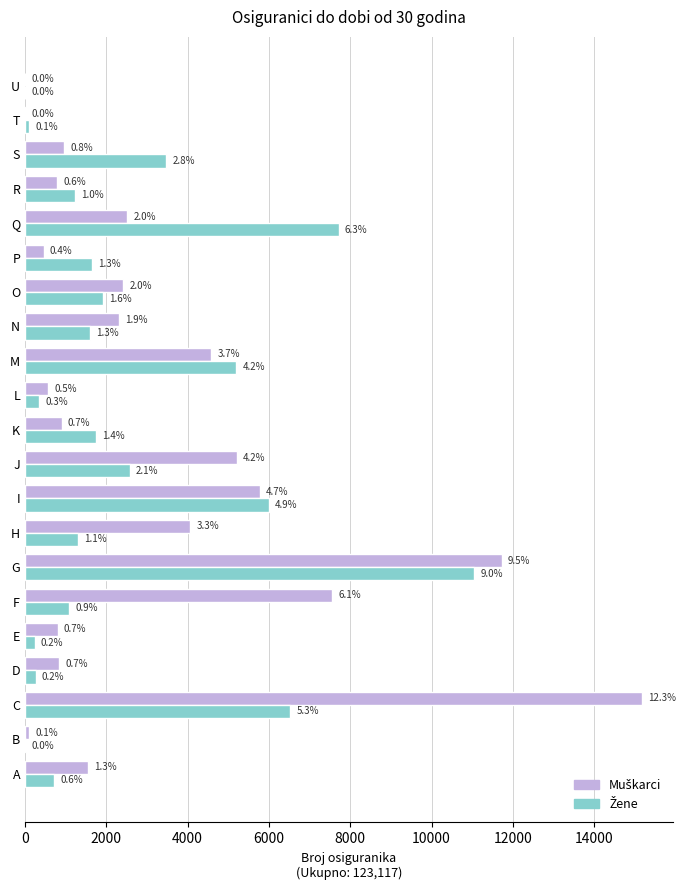

What position from the right is 10?

11